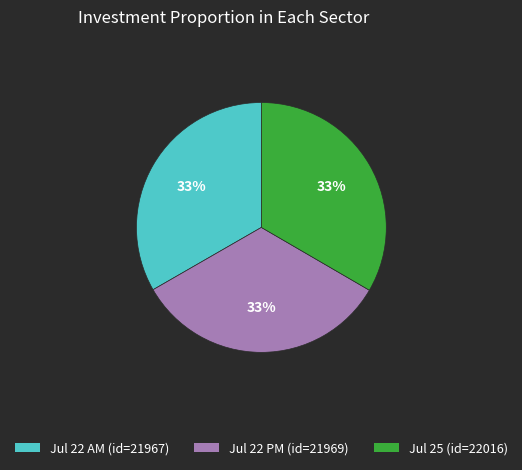

To the nearest percent, what is the average slice percentage?

33%